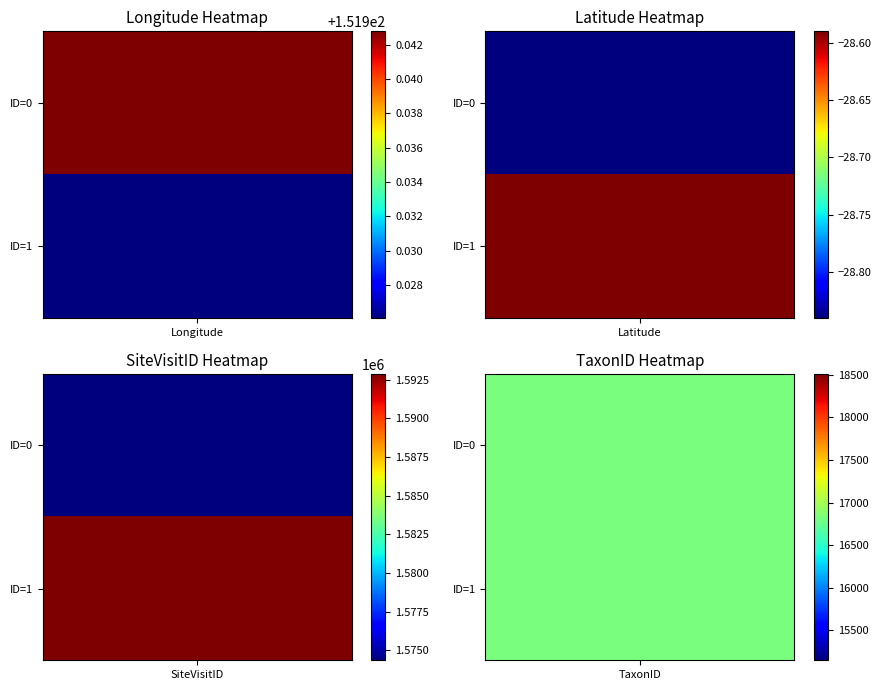

How many data points in ID=1 are above 16829?

1